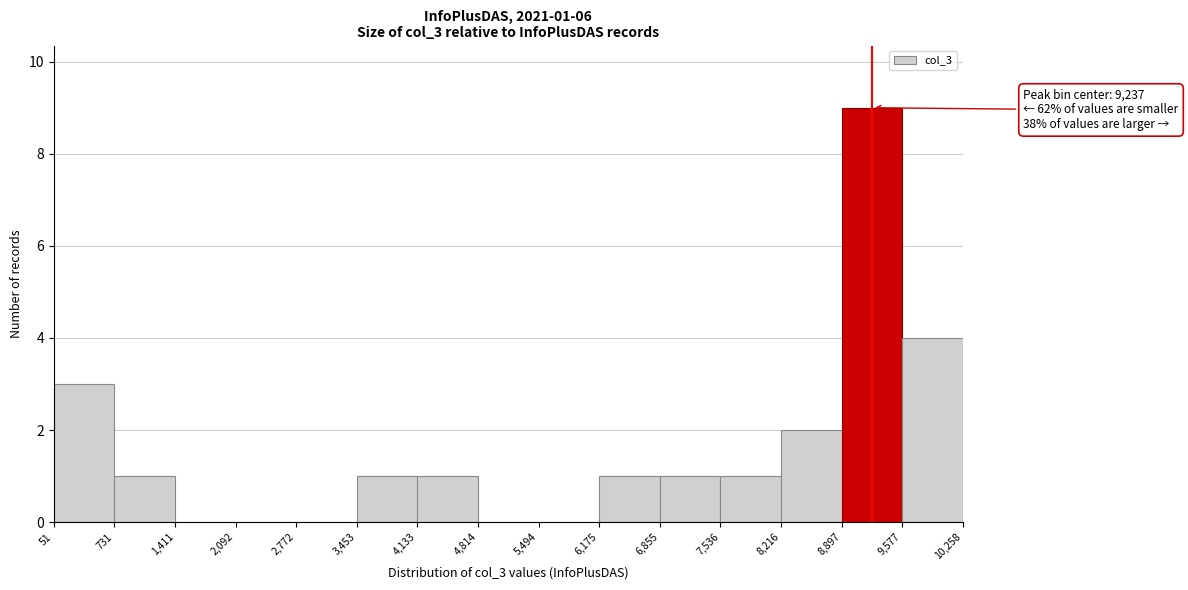

Over which range of the x-axis is the bar tallest?

8,897 to 9,577